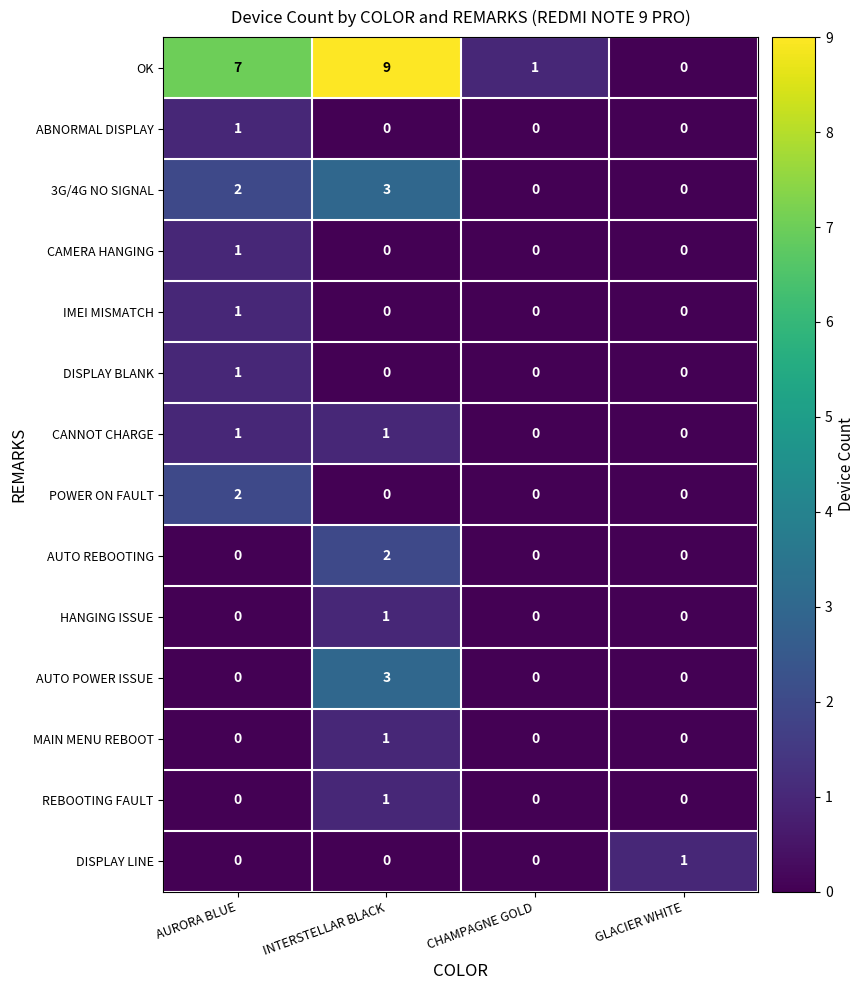

What is the spread (max minus min) of values at AURORA BLUE?

7